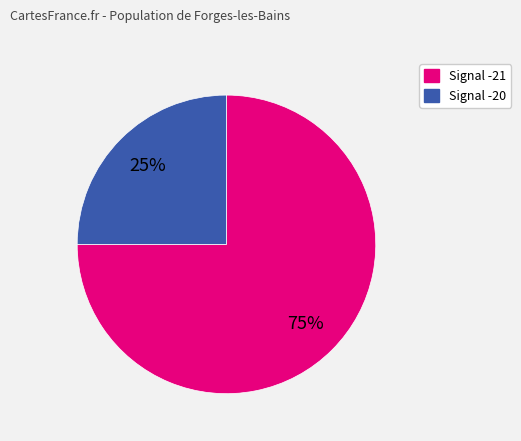

To the nearest percent, what is the average slice percentage?

50%